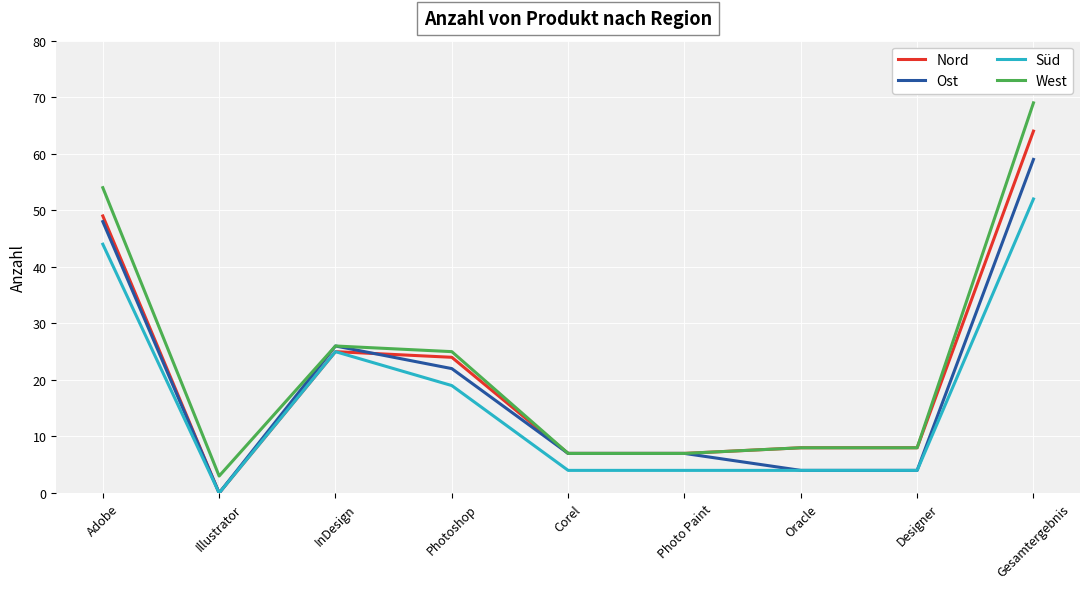

What position from the right is Illustrator?

8